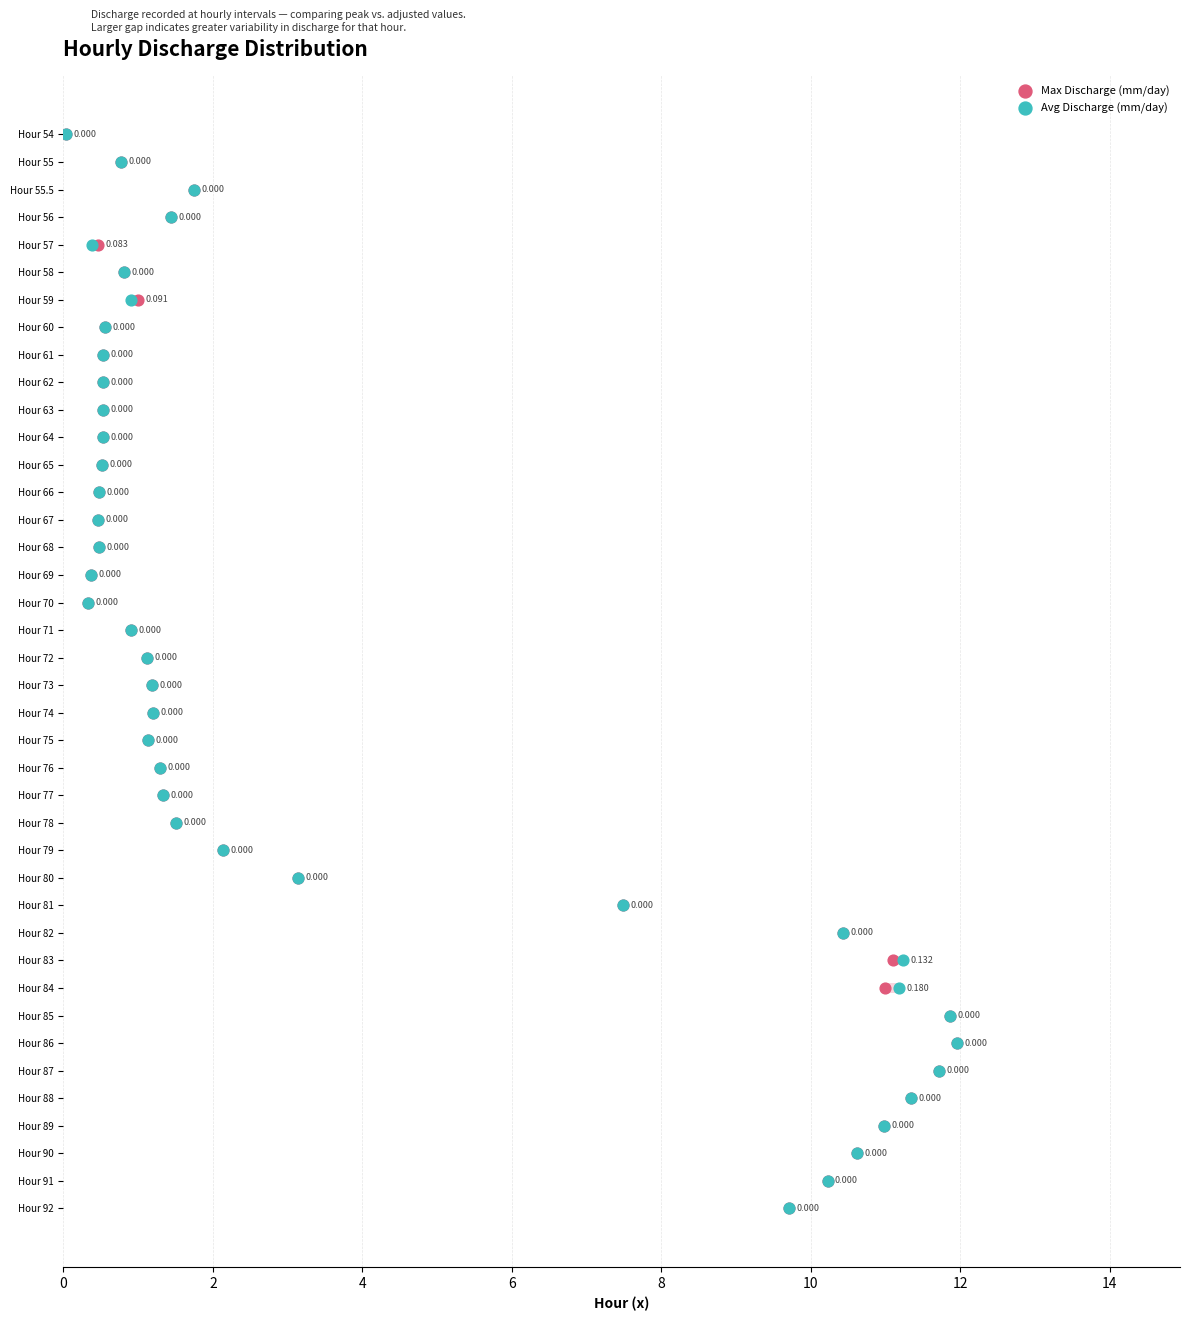

Which series contains the lowest Y value?

Max Discharge (mm/day)